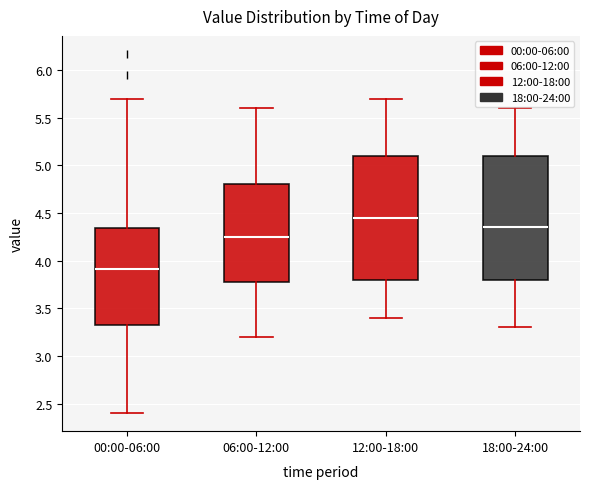

Where is the lower edge of the box for 06:00-12:00 on the y-axis? The values are not printed on the chart, so give them approximately, as read against the axis.

3.80